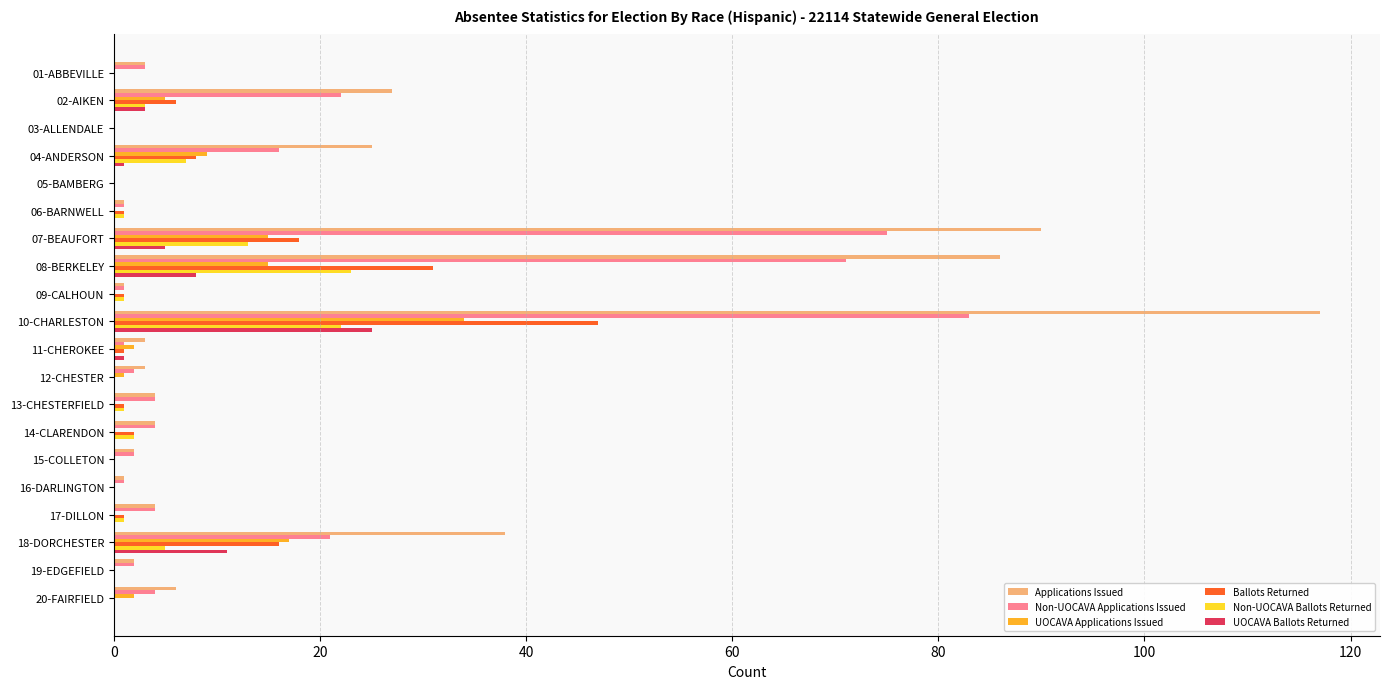

Which series has the largest total across all categories?

Applications Issued